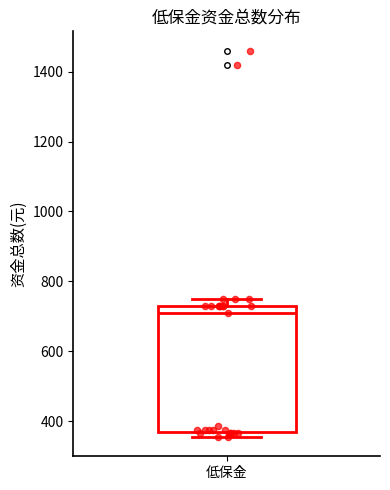

Where is the upper edge of the box for 低保金 on the y-axis? The values are not printed on the chart, so give them approximately, as read against the axis.

740